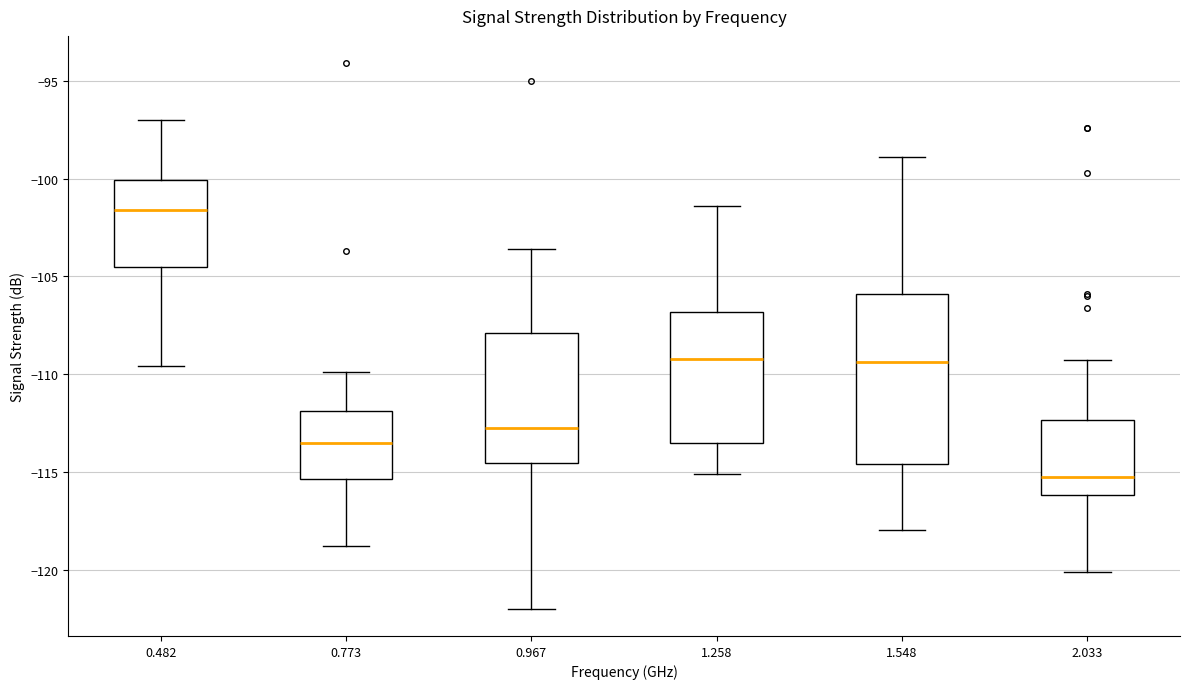

Reading left to right, read every box against the y-axis: the position of its median line, the range the box covers, and the ends of its whiskers. The values are not printed on the chart, so give them approximately, as read against the axis.

0.482: median -101.5, box -104.5 to -100.0, whiskers -109.5 to -97.0
0.773: median -113.5, box -115.5 to -112.0, whiskers -119.0 to -110.0
0.967: median -112.5, box -114.5 to -108.0, whiskers -122.0 to -103.5
1.258: median -109.0, box -113.5 to -107.0, whiskers -115.0 to -101.5
1.548: median -109.5, box -114.5 to -106.0, whiskers -118.0 to -99.0
2.033: median -115.0, box -116.0 to -112.5, whiskers -120.0 to -109.5